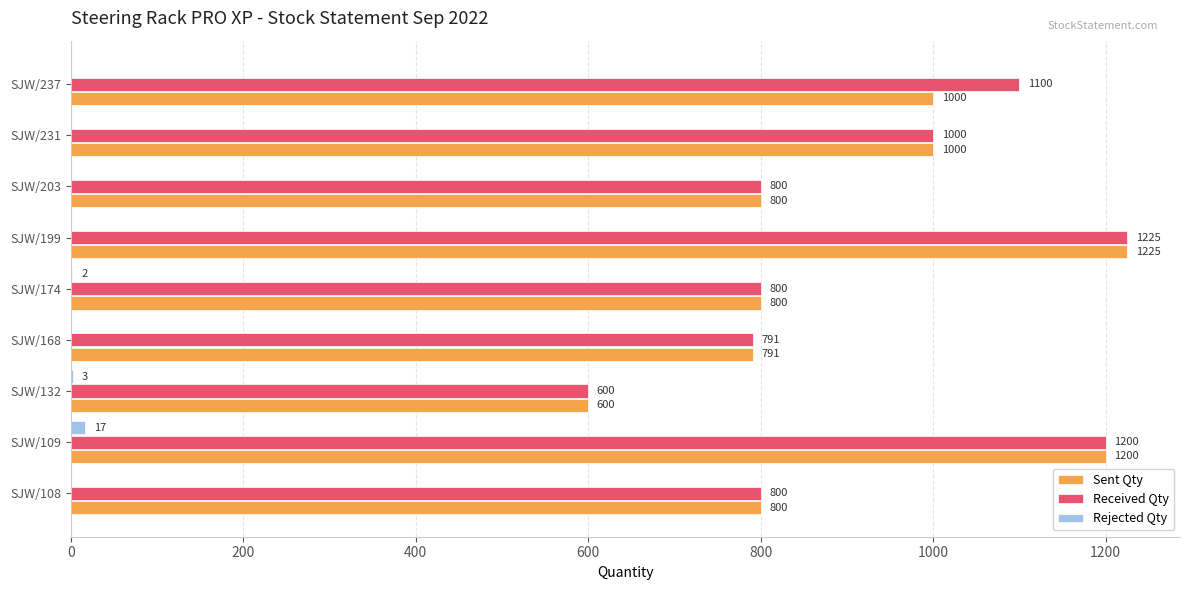

At which category is the sum across all series the highest?

SJW/199